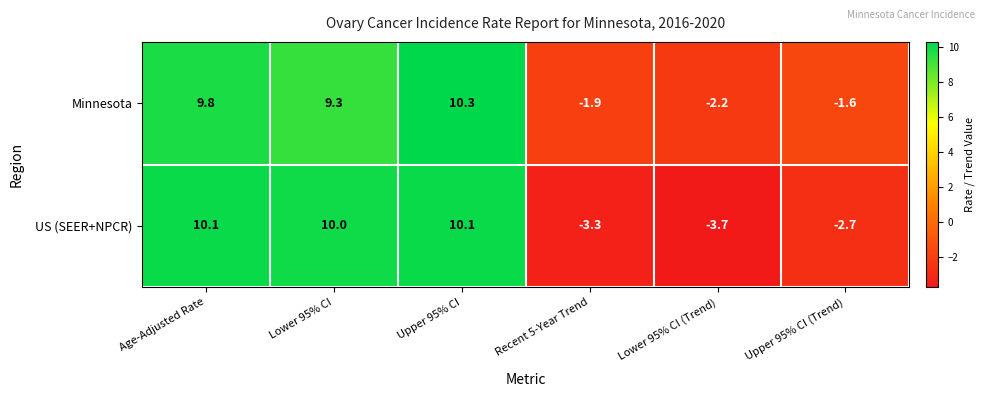

Which label corresponds to the largest value in the chart?

Upper 95% CI